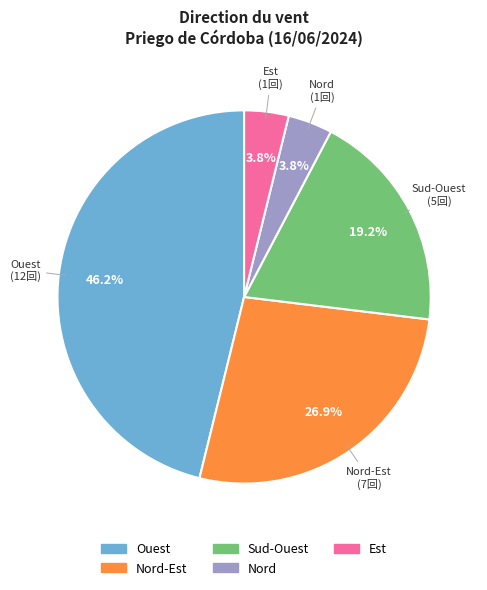

To the nearest percent, what is the combined percentage of Ouest and Sud-Ouest?

65%